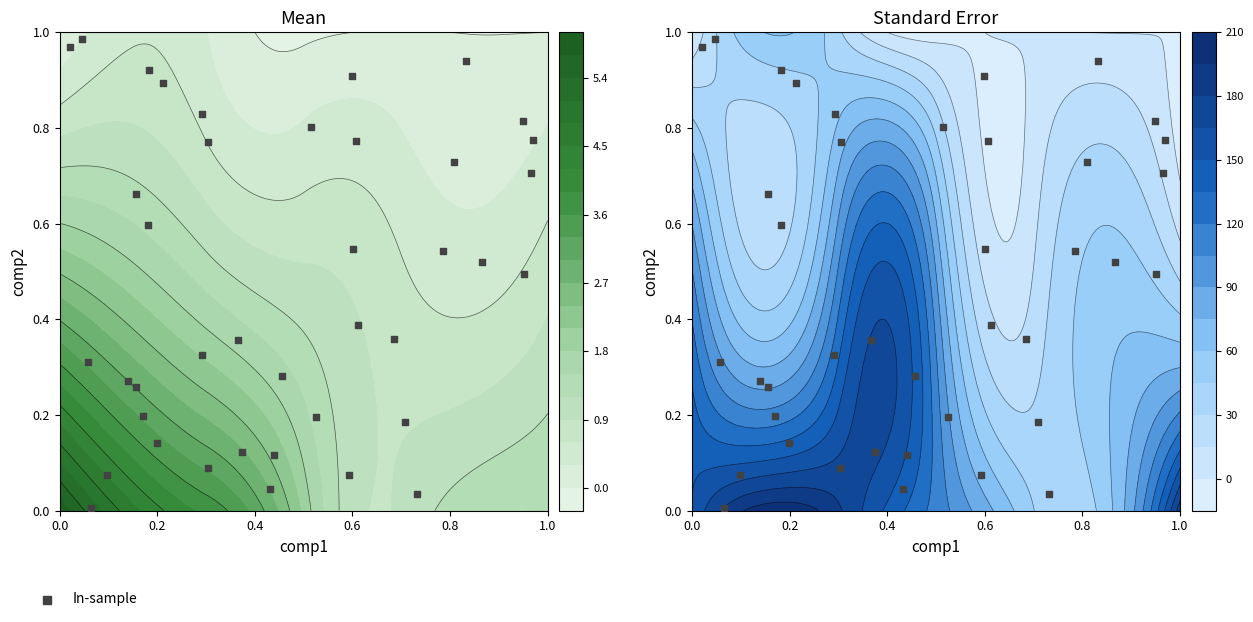

What is the average value?

0.5